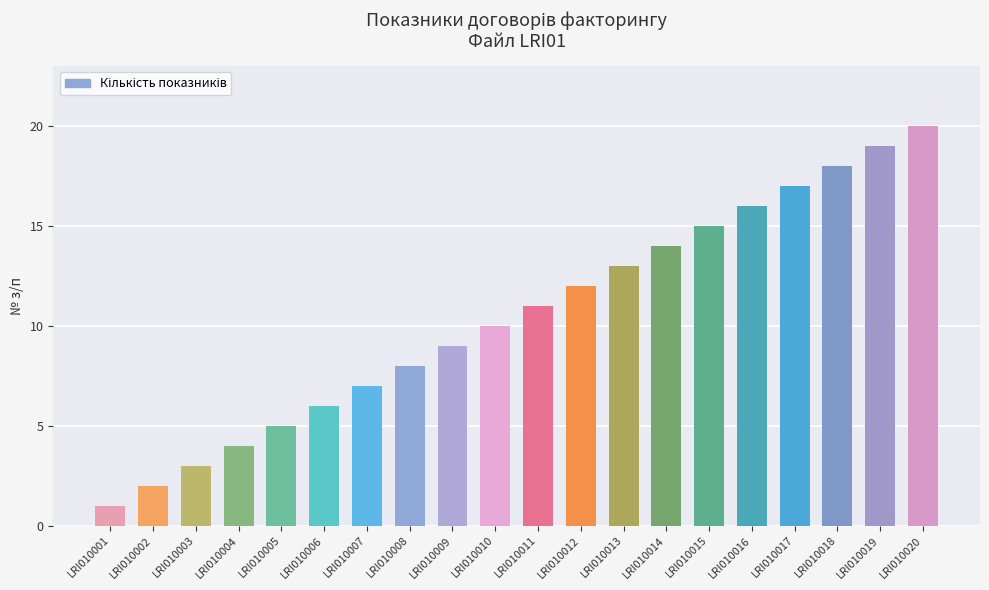

What is the change in value from LRI010006 to LRI010020?

+14